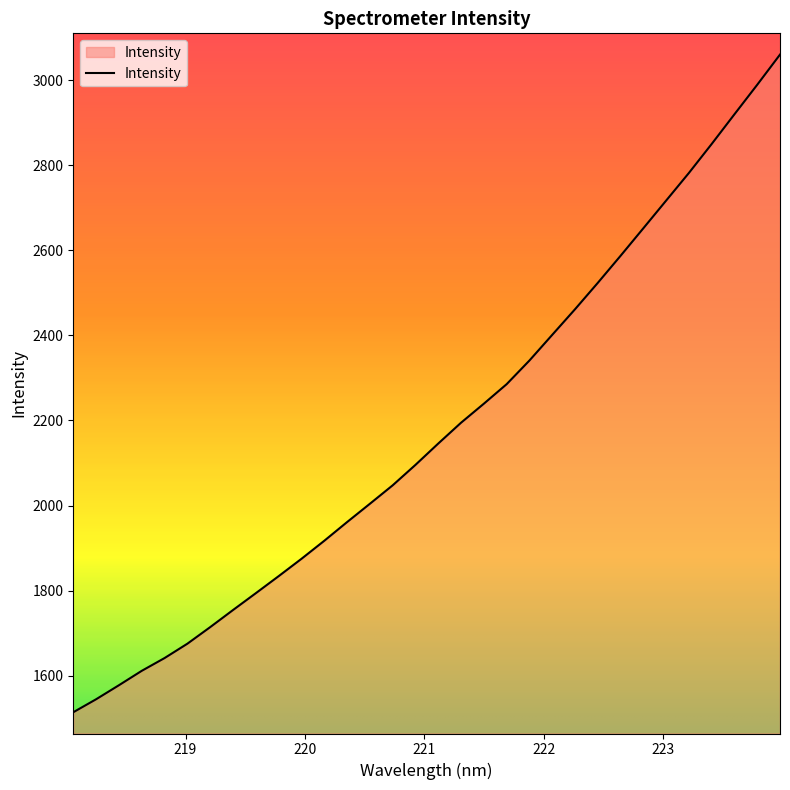

What is the difference between the maximum and minimum values?

1546.9